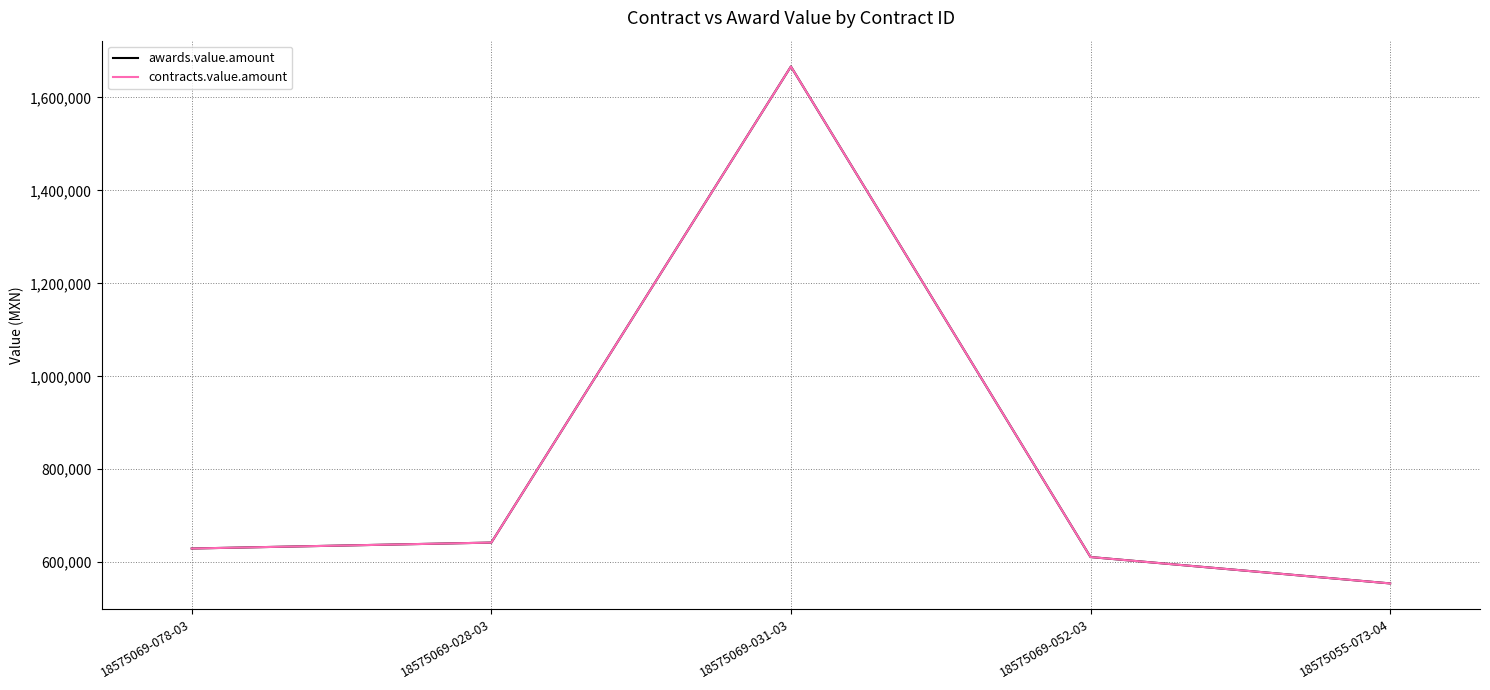

Does the chart have visible grid lines?

Yes